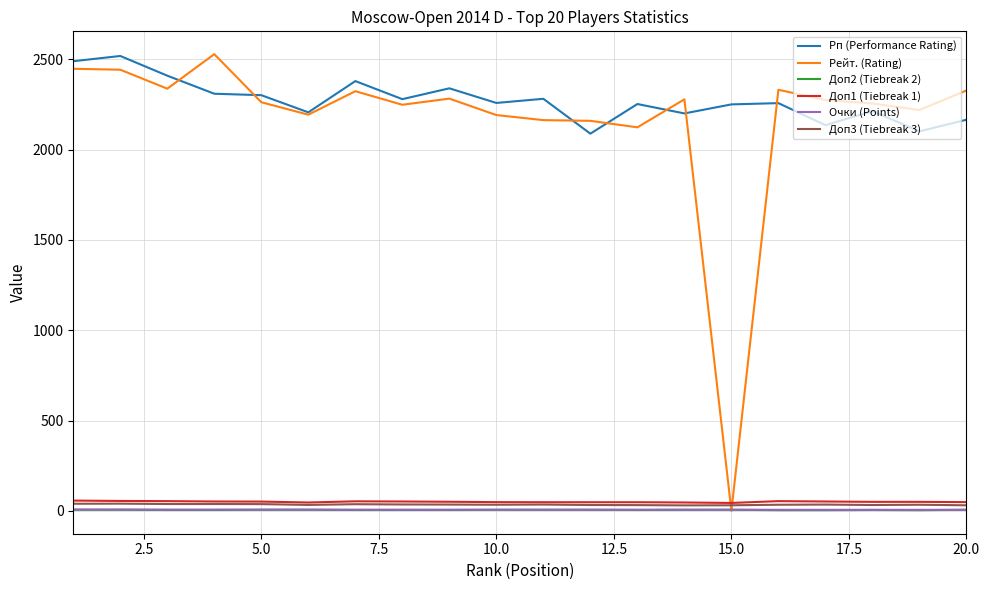

What is the highest value of the Рп (Performance Rating) series?

2518.0